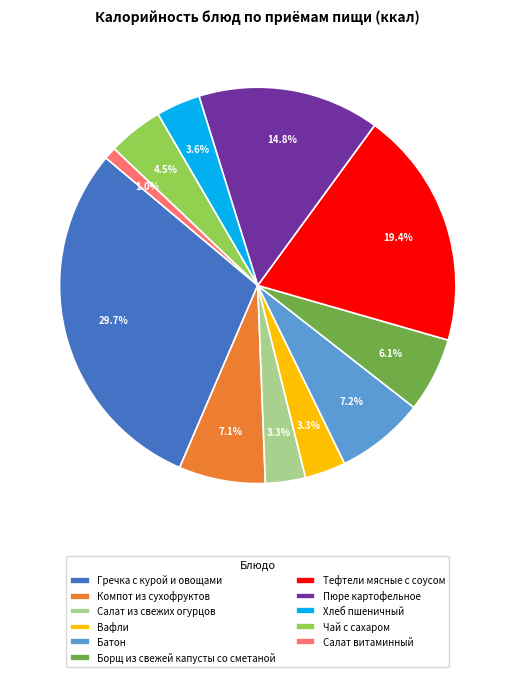

Does any single category account for the majority?

No